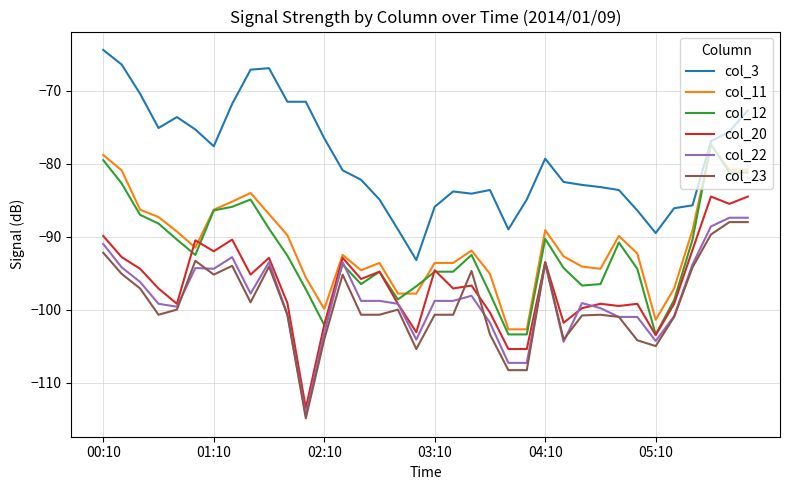

What is the difference between the maximum and minimum values in the col_22 series?

27.1